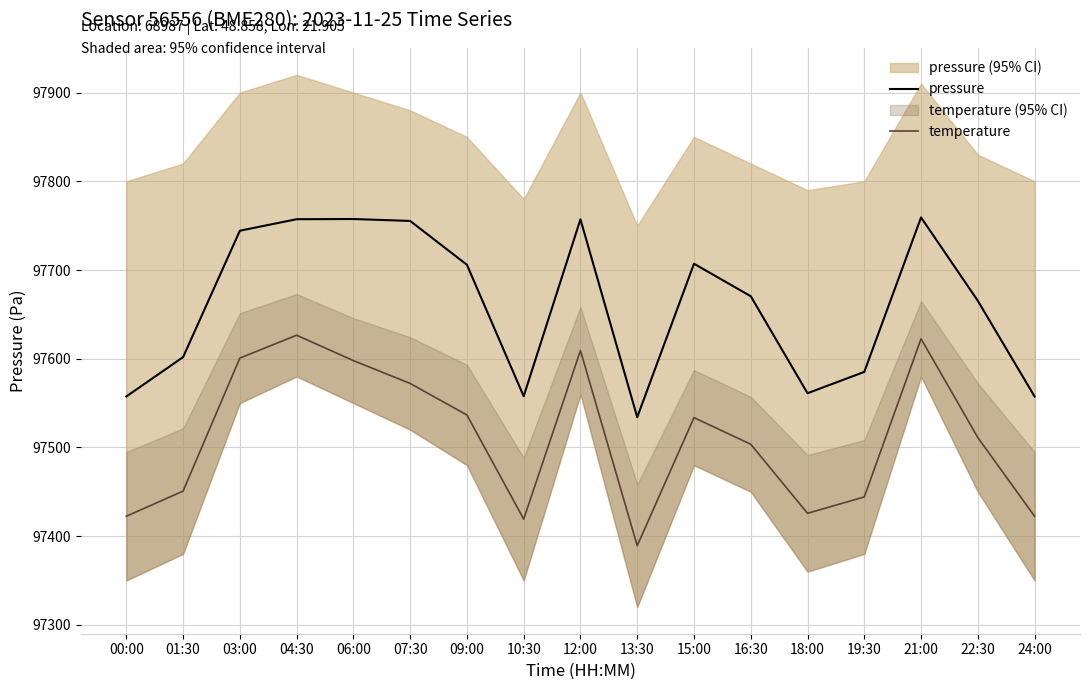

Which series changed the most between 09:00 and 13:30?

pressure